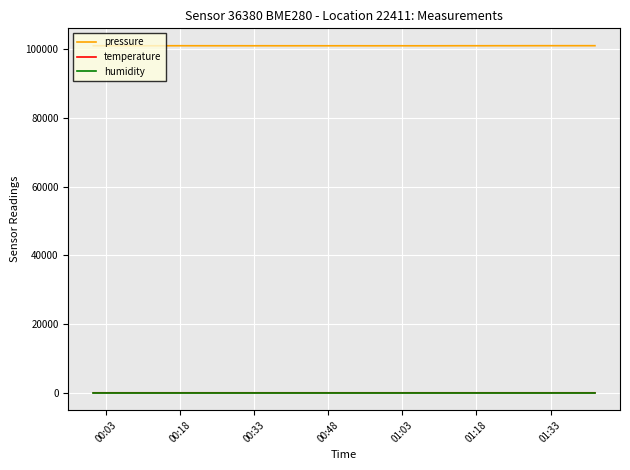

True or false: pressure and temperature cross at least once.

False